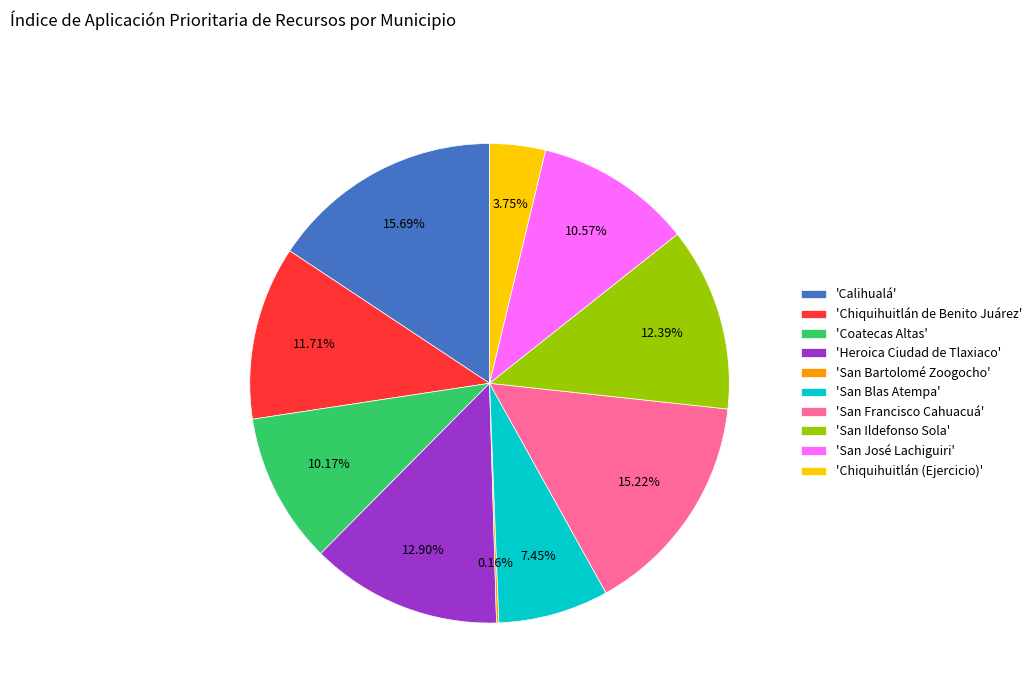

Approximately how many times larger is the value at 'Heroica Ciudad de Tlaxiaco' compared to 'Chiquihuitlán de Benito Juárez'?

1.1